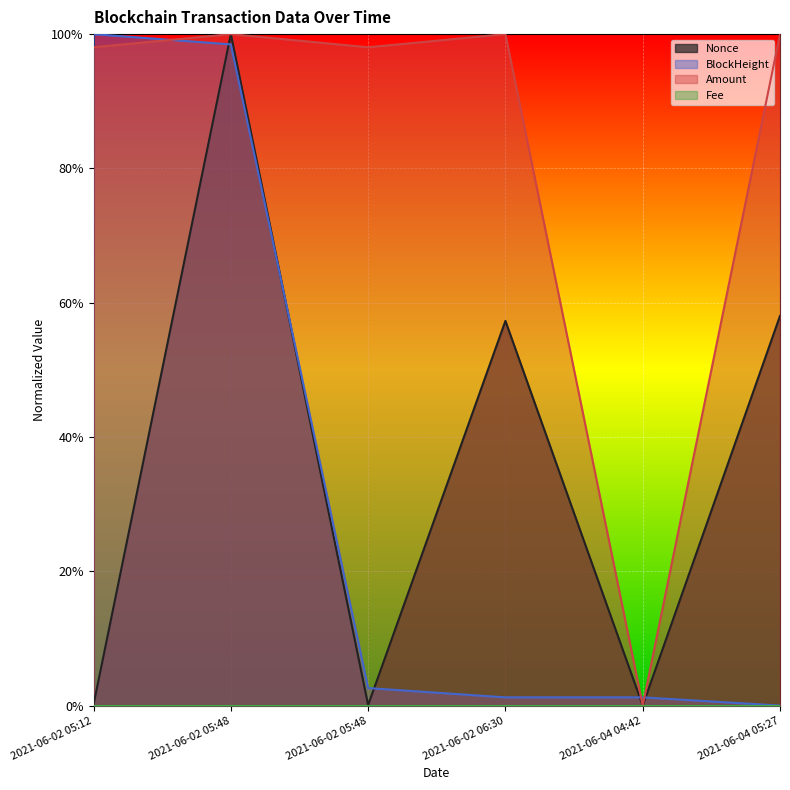

True or false: Amount and Nonce cross at least once.

False